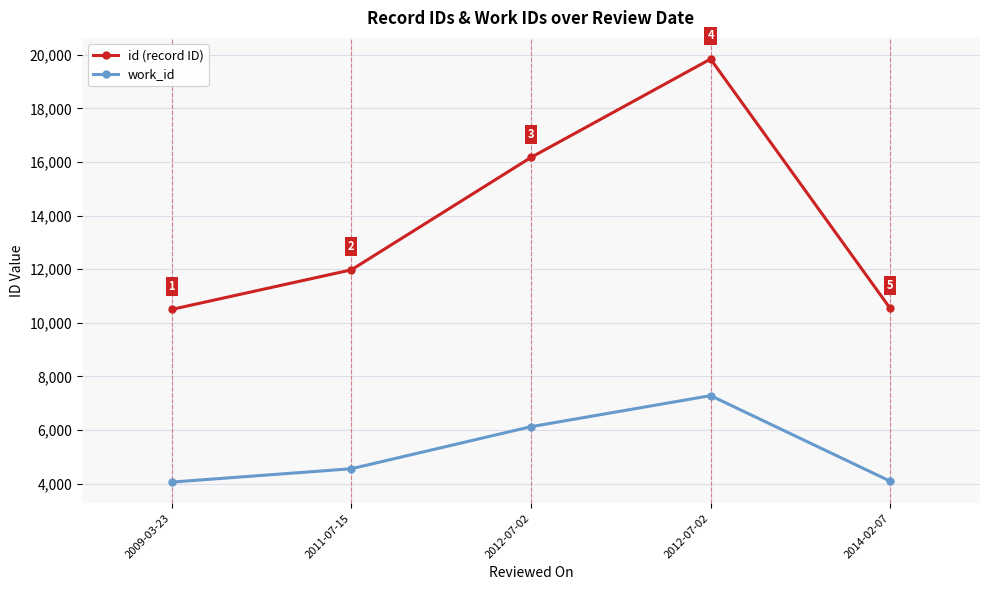

Read the id (record ID) value at 2011-07-15.

11974